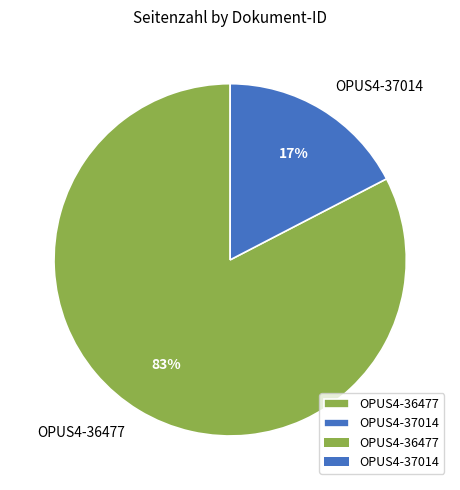

What is the smallest slice in the pie chart?

OPUS4-37014